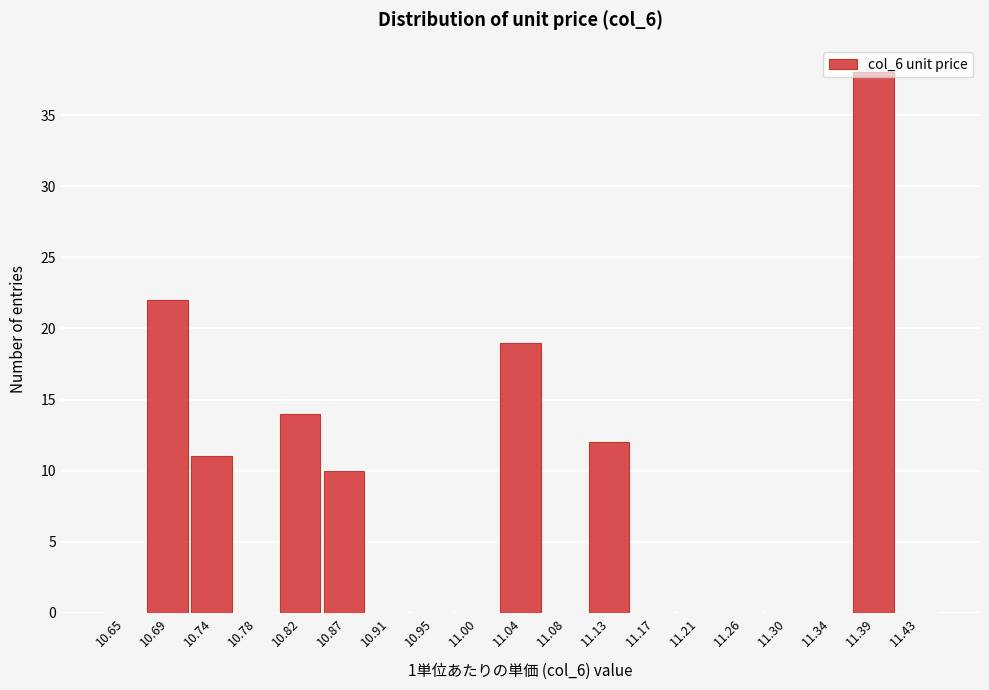

Which range on the x-axis has the tallest bar?

11.365 to 11.405